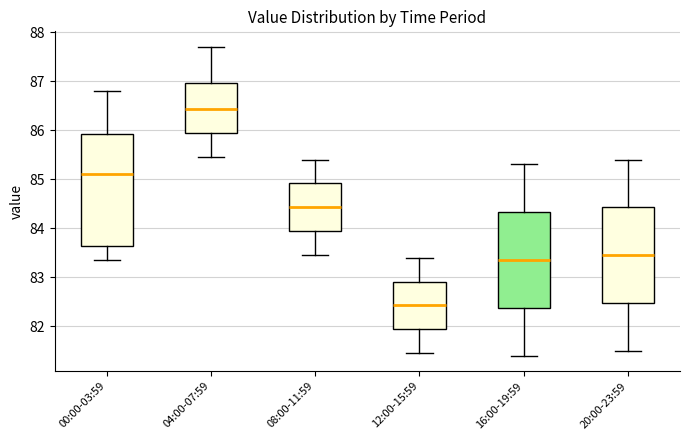

Which box is the tallest, from its lower edge to its upper edge?

00:00-03:59